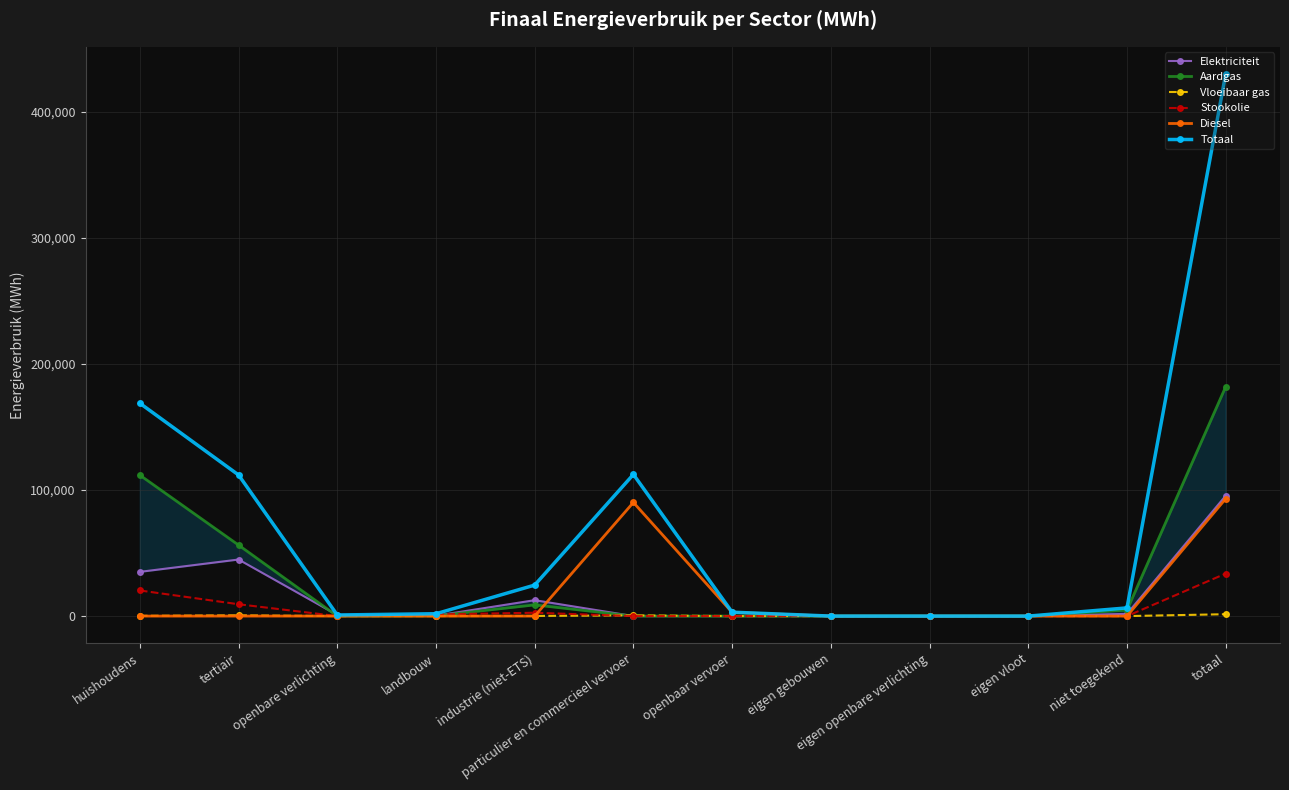

True or false: Elektriciteit and Aardgas cross at least once.

True